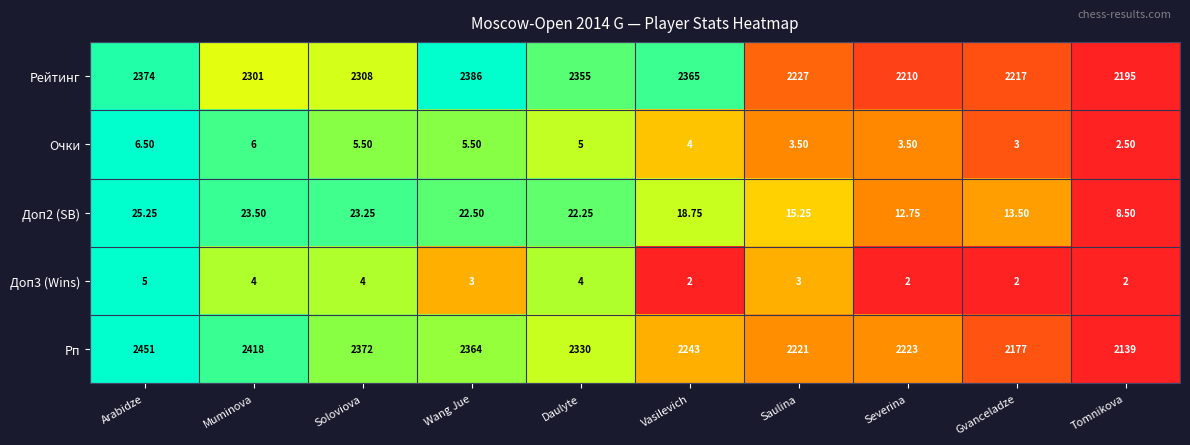

At which category is the sum across all series the highest?

Arabidze